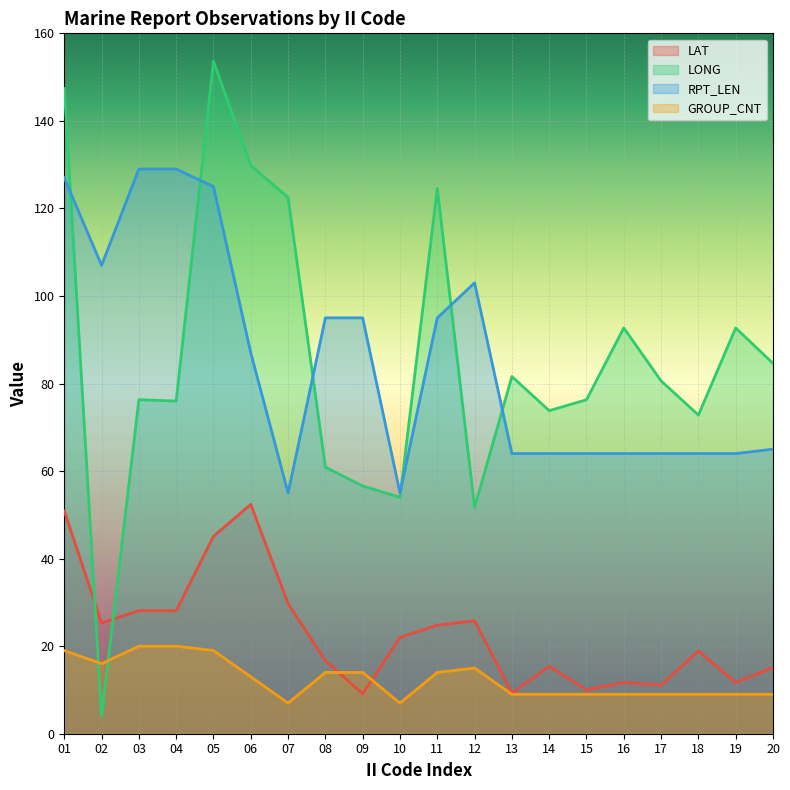

Reading right to left, transcribe all the data shown in this chart.

LAT: 20=15.1	19=11.7	18=18.9	17=11.1	16=11.7	15=10.0	14=15.4	13=9.3	12=25.8	11=24.8	10=22.0	09=9.1	08=16.7	07=29.7	06=52.4	05=45.1	04=28.1	03=28.1	02=25.3	01=50.9
LONG: 20=84.6	19=92.7	18=72.8	17=80.6	16=92.7	15=76.3	14=73.8	13=81.6	12=51.7	11=124.6	10=54.0	09=56.6	08=60.9	07=122.5	06=129.8	05=153.6	04=76.0	03=76.3	02=4.0	01=147.4
RPT_LEN: 20=65.0	19=64.0	18=64.0	17=64.0	16=64.0	15=64.0	14=64.0	13=64.0	12=103.0	11=95.0	10=55.0	09=95.0	08=95.0	07=55.0	06=87.0	05=125.0	04=129.0	03=129.0	02=107.0	01=127.0
GROUP_CNT: 20=9.0	19=9.0	18=9.0	17=9.0	16=9.0	15=9.0	14=9.0	13=9.0	12=15.0	11=14.0	10=7.0	09=14.0	08=14.0	07=7.0	06=13.0	05=19.0	04=20.0	03=20.0	02=16.0	01=19.0